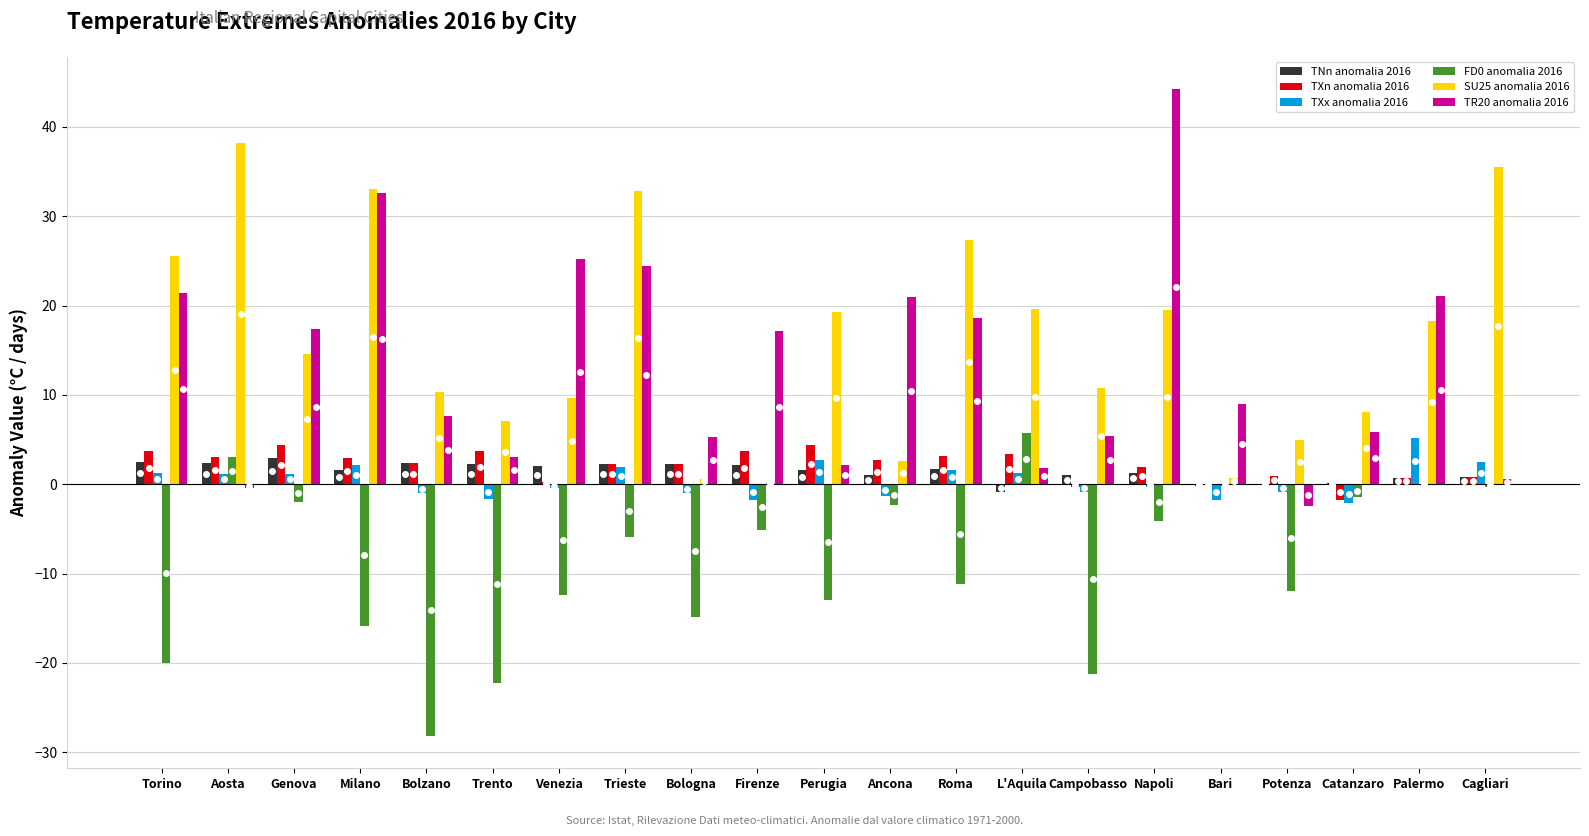

True or false: TNn anomalia 2016 has a value of 2.0 at Venezia.

True